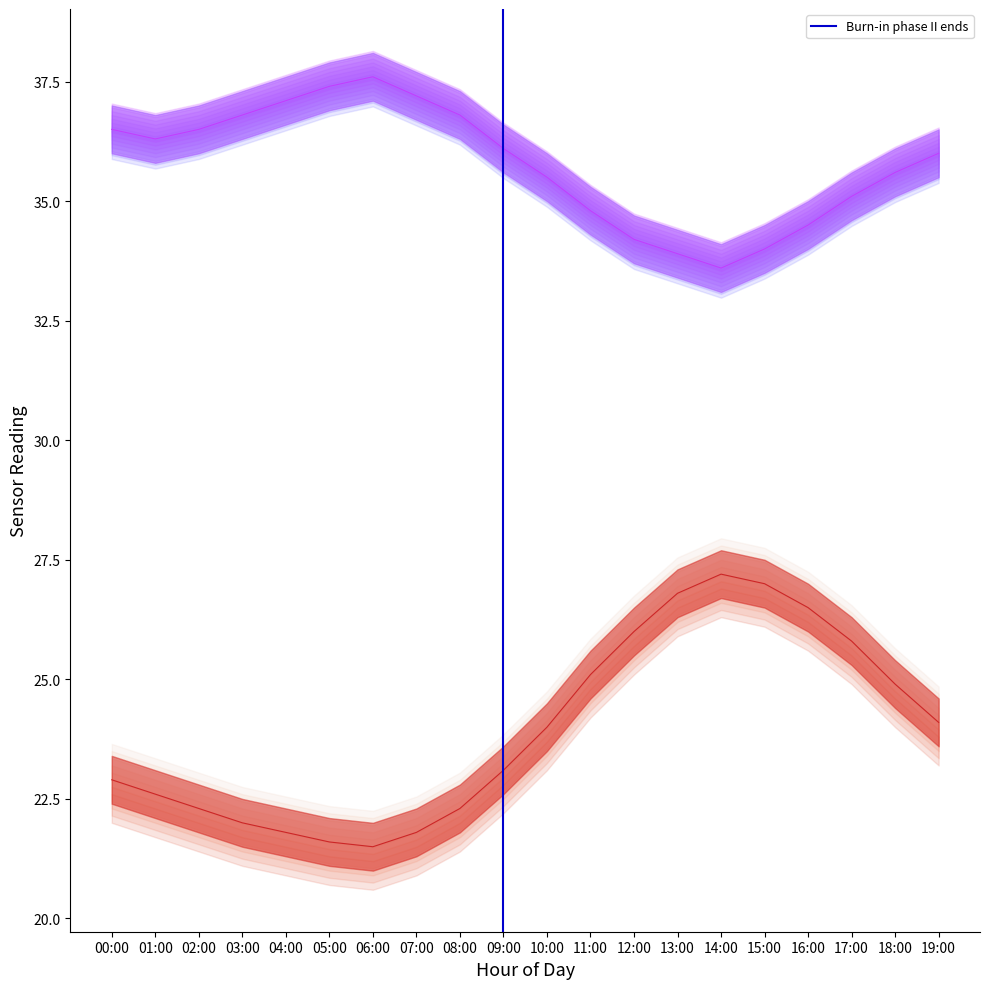

Does the chart have visible grid lines?

No